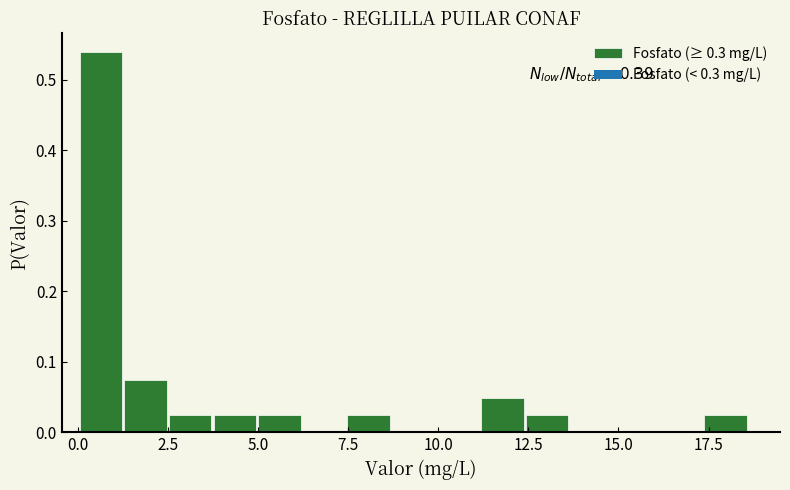

Around what value on the x-axis is the tallest bar? Give the approximate position of its centre, as read against the axis.

0.5